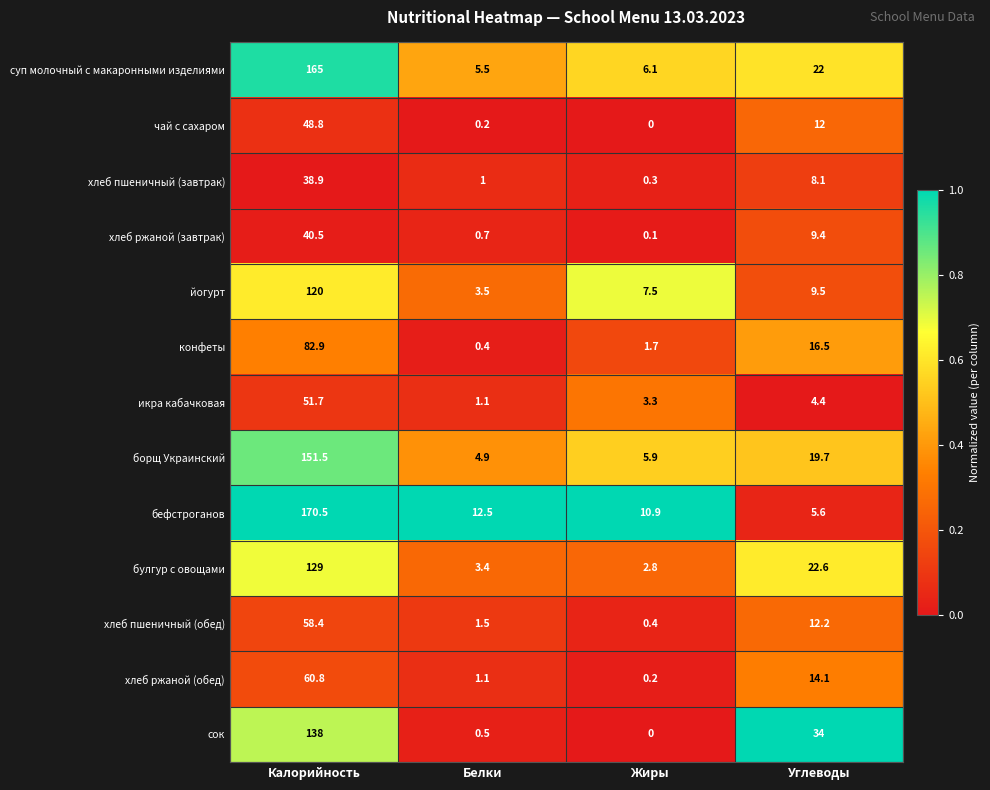

At how many categories does at least one series exceed 0?

4